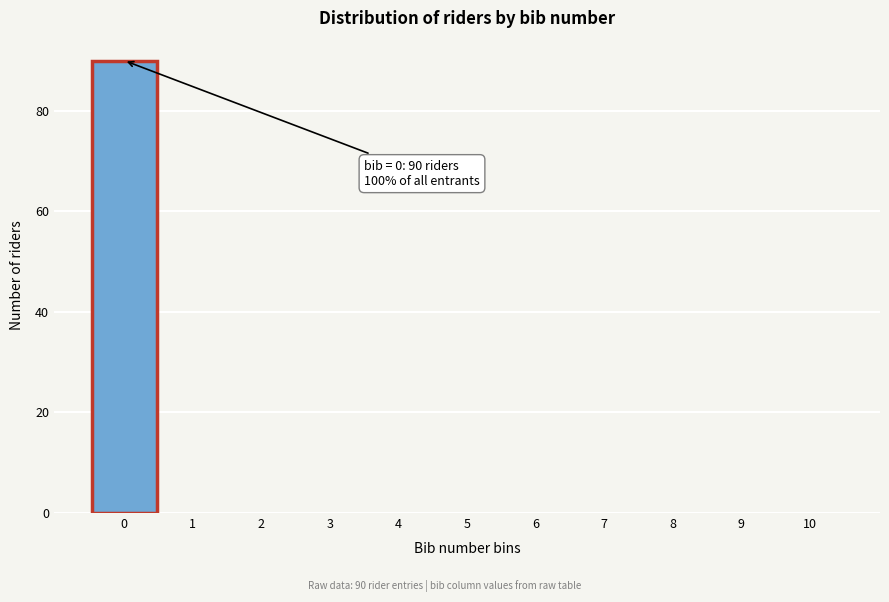

Which range on the x-axis has the tallest bar?

-0.5 to 0.5